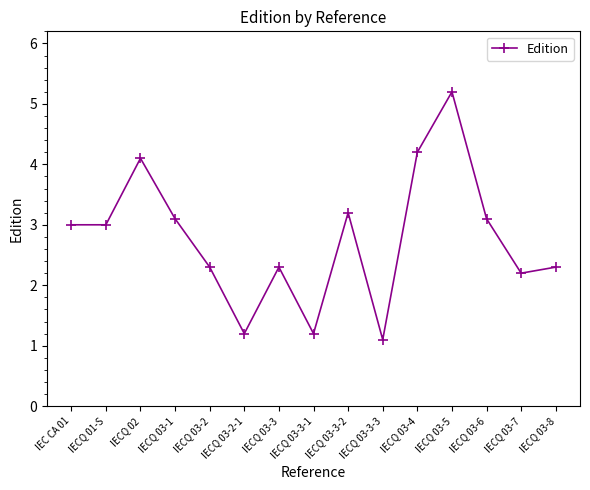

What position from the right is IECQ 03-3-1?

8